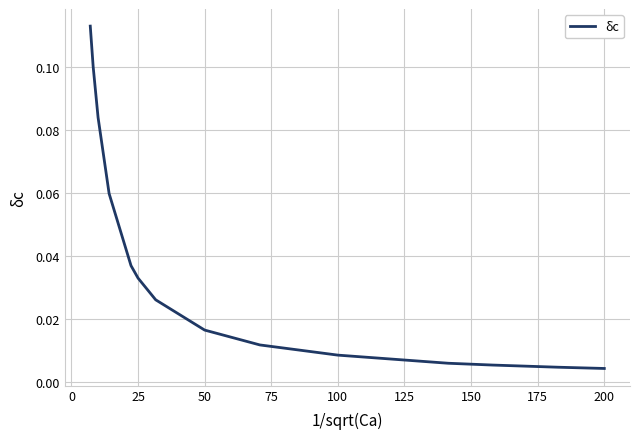

Count the number of data series in this chart.

1